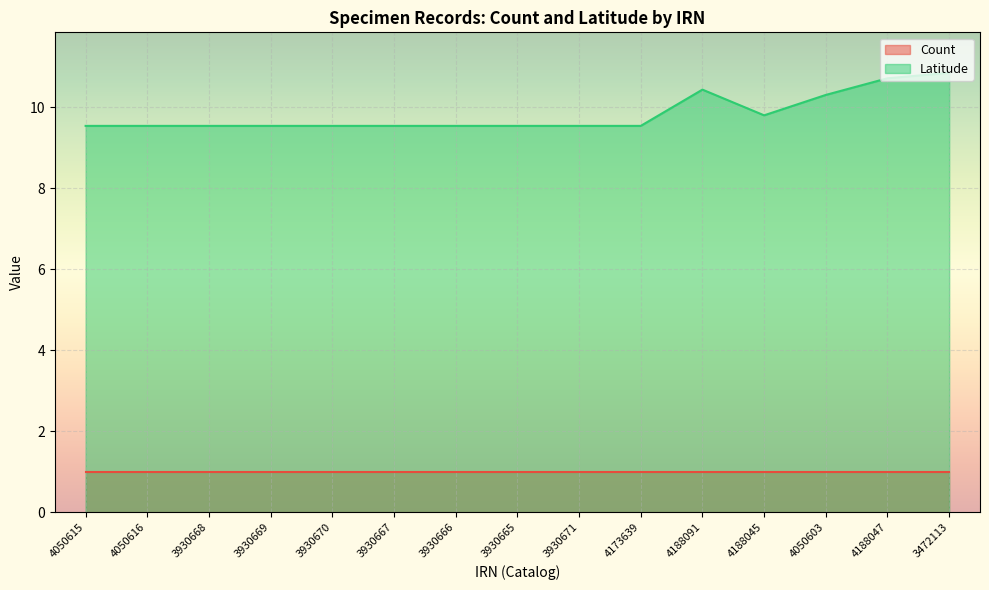

Approximately how many times larger is the value at 4188091 compared to 4050603?

1.0